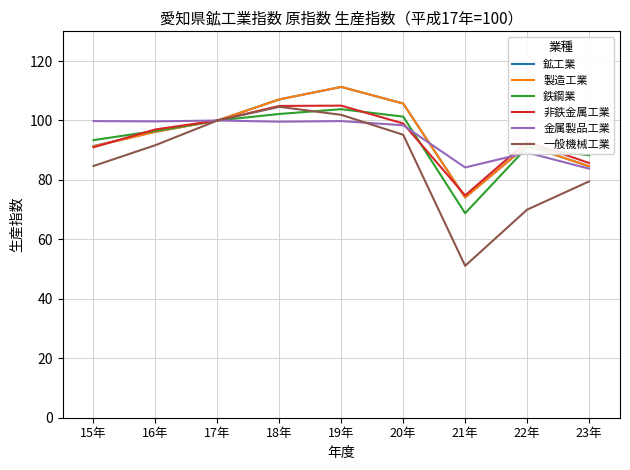

What is the difference between the maximum and minimum values in the 非鉄金属工業 series?

30.2